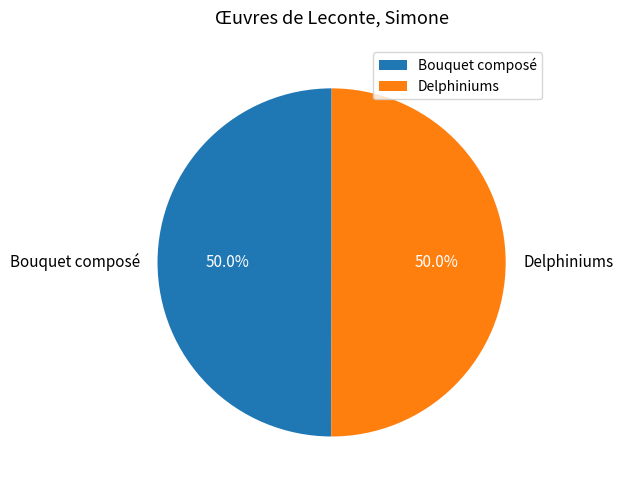

The Delphiniums slice represents 50% of the pie. True or false?

True